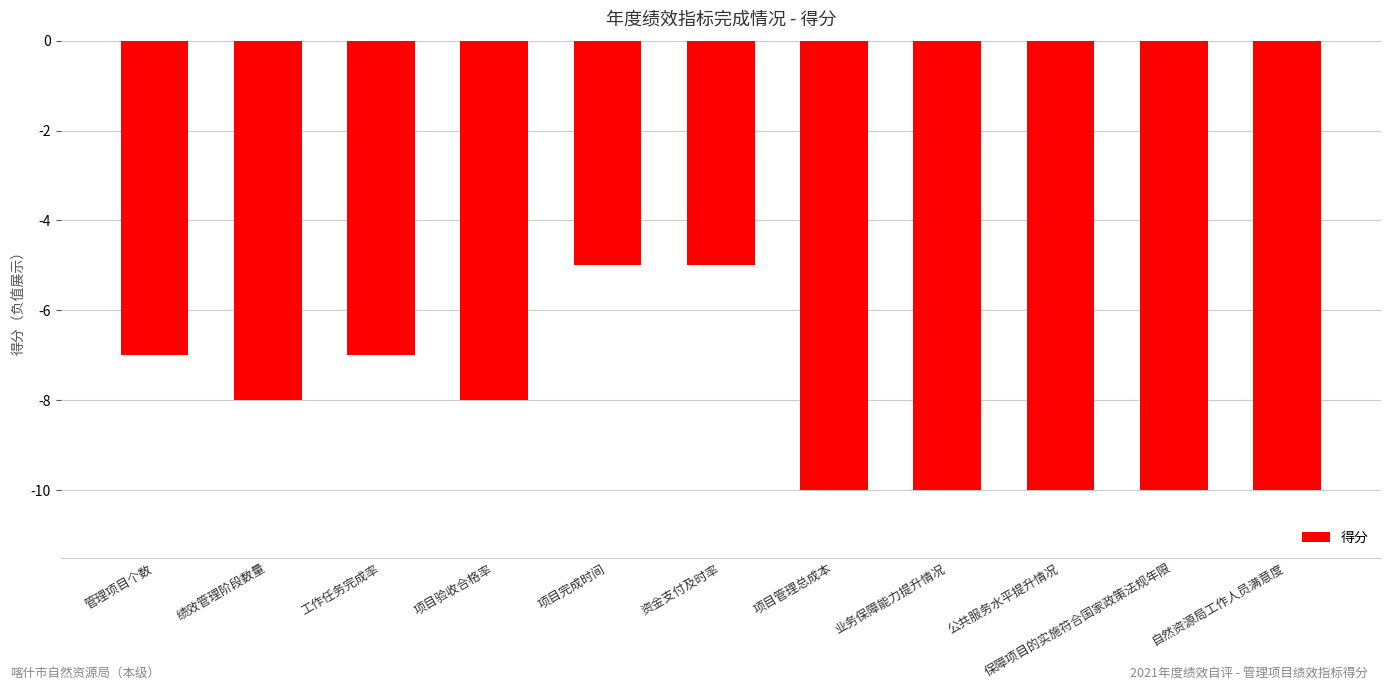

What is the average value?

-8